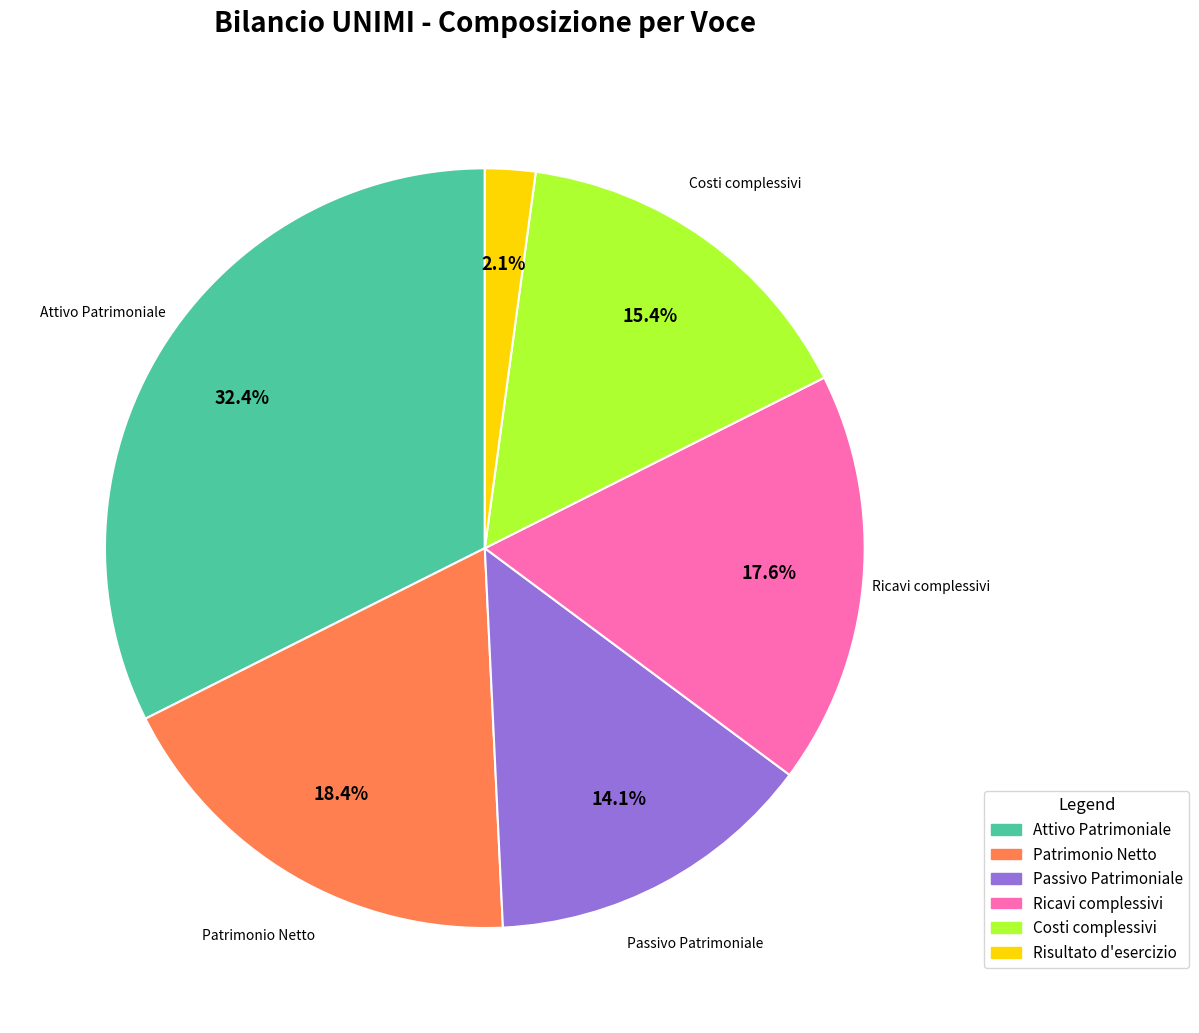

How much of the chart is everything except Costi complessivi?

84.6%